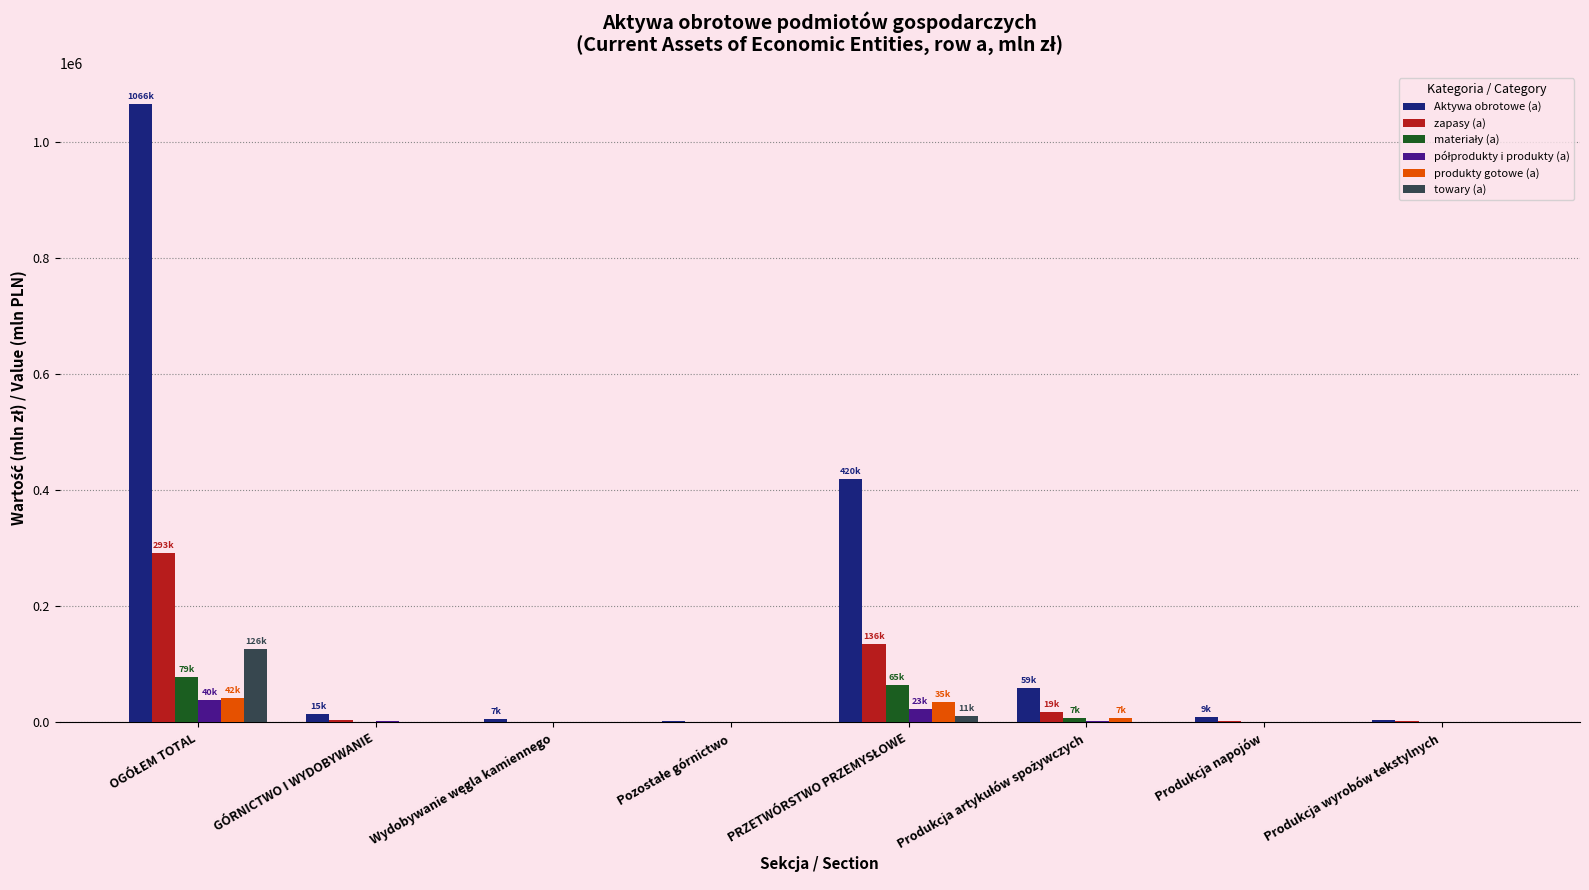

Which series has the widest spread of values?

Aktywa obrotowe (a)